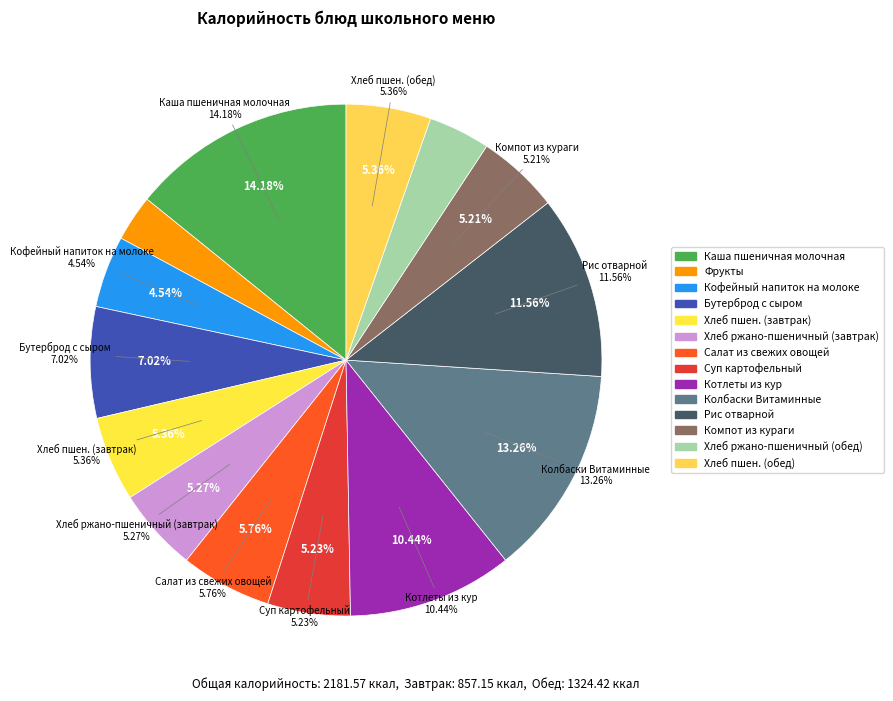

Rank the categories by value from lowest to highest.

Фрукты, Хлеб ржано-пшеничный (обед), Кофейный напиток на молоке, Компот из кураги, Суп картофельный, Хлеб ржано-пшеничный (завтрак), Хлеб пшен. (завтрак), Хлеб пшен. (обед), Салат из свежих овощей, Бутерброд с сыром, Котлеты из кур, Рис отварной, Колбаски Витаминные, Каша пшеничная молочная